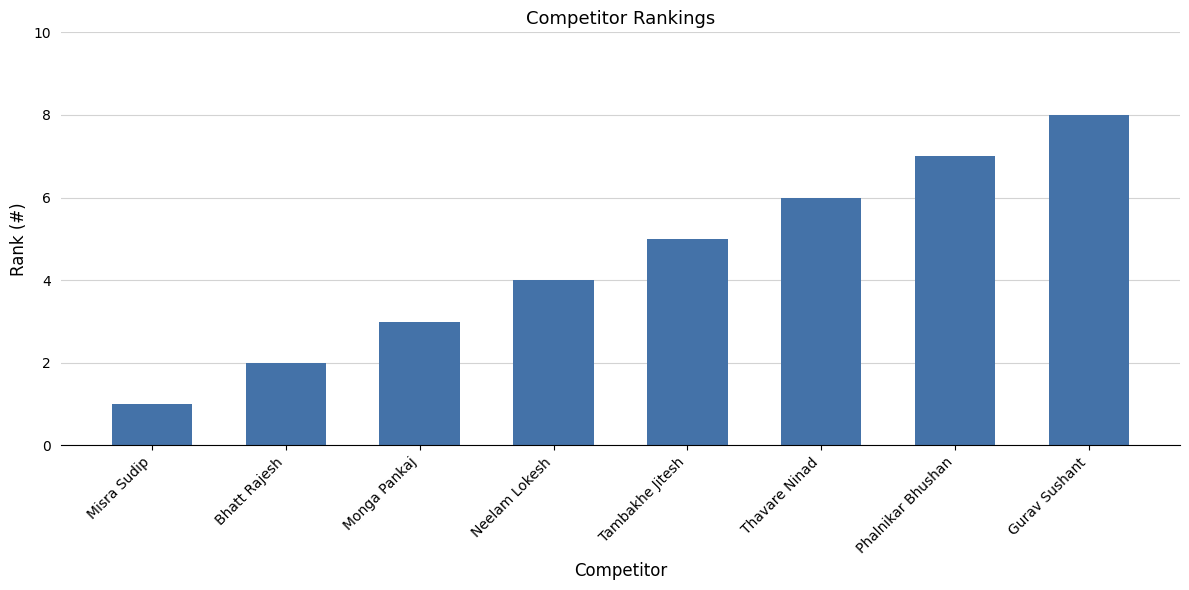

List the labels in order of value, largest first.

Gurav Sushant, Phalnikar Bhushan, Thavare Ninad, Tambakhe Jitesh, Neelam Lokesh, Monga Pankaj, Bhatt Rajesh, Misra Sudip